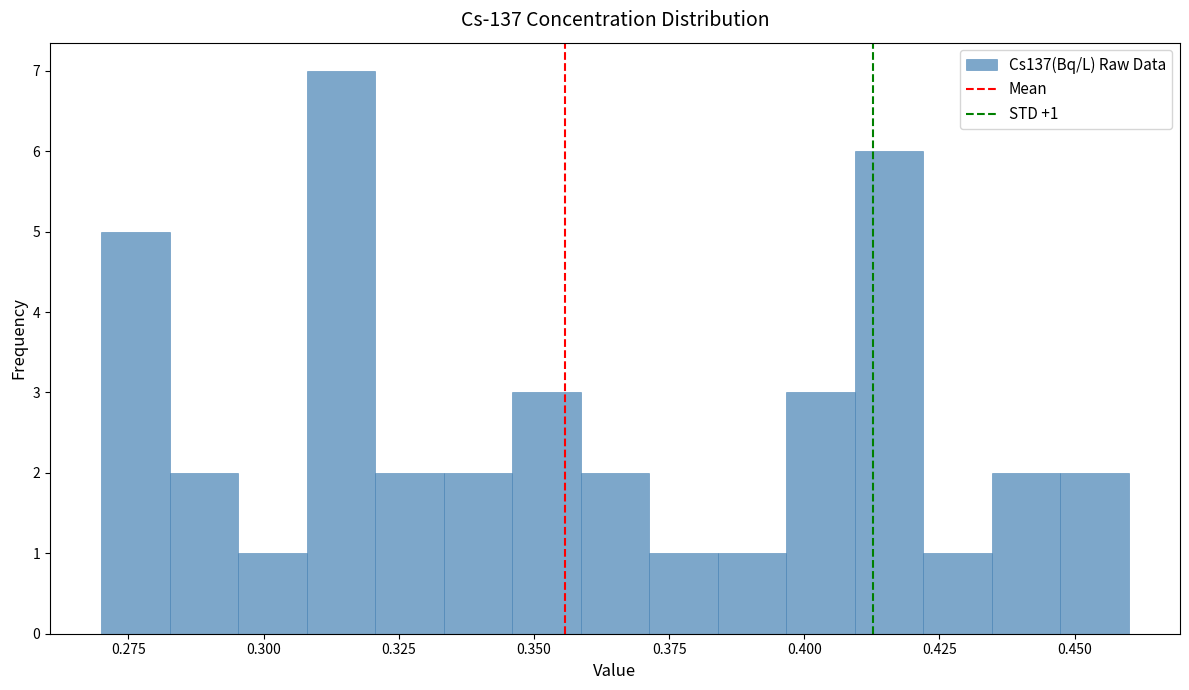

Around what value on the x-axis is the tallest bar? Give the approximate position of its centre, as read against the axis.

0.315